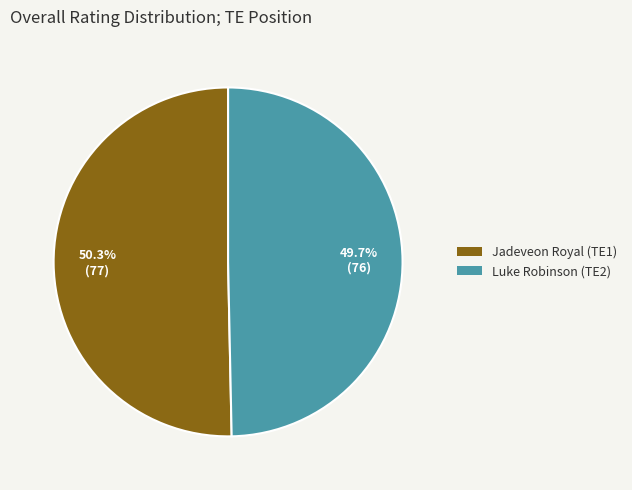

Approximately how many times larger is the value at Jadeveon Royal compared to Luke Robinson?

1.0